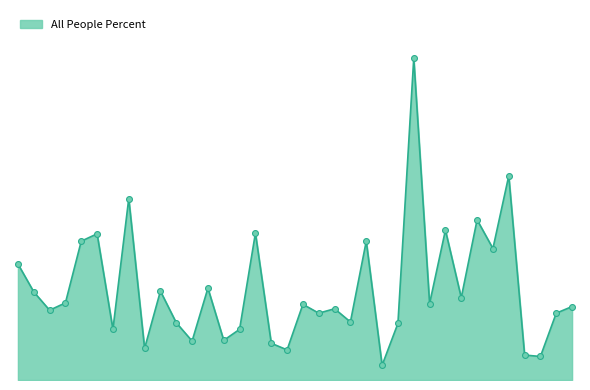

Does the chart have visible grid lines?

No